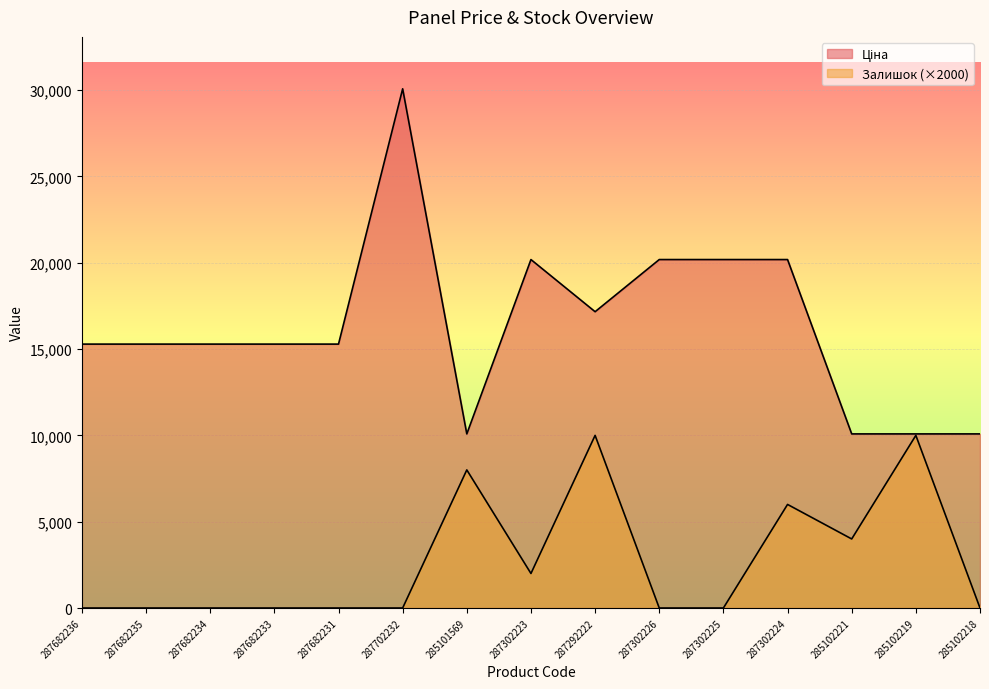

How many lines are shown in the chart?

2